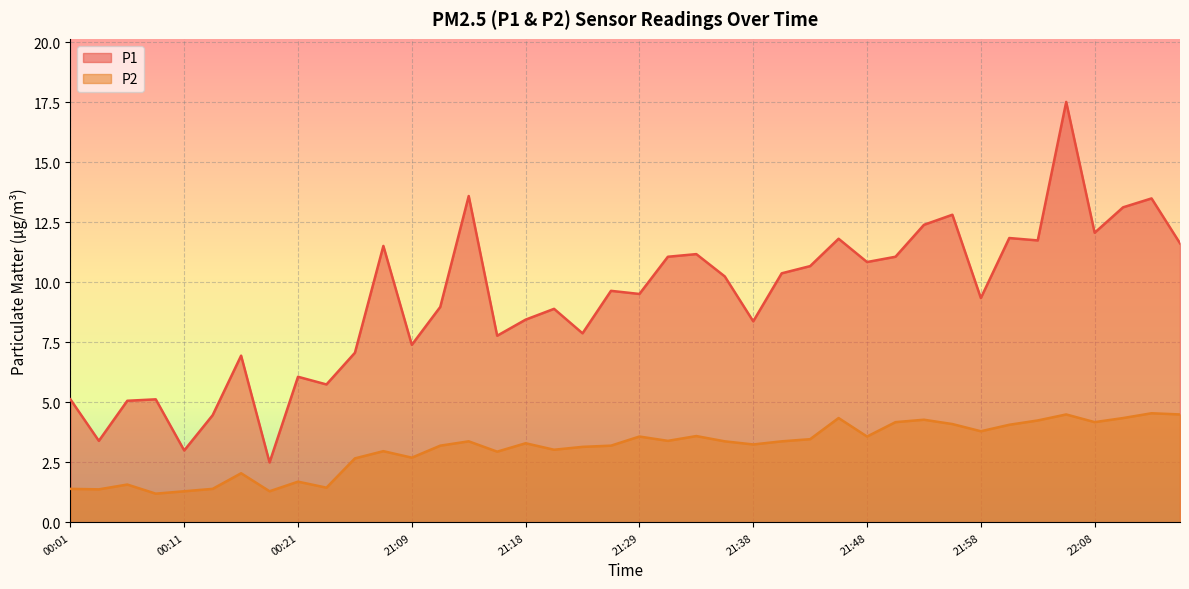

Does the chart display data point markers on the line(s)?

No